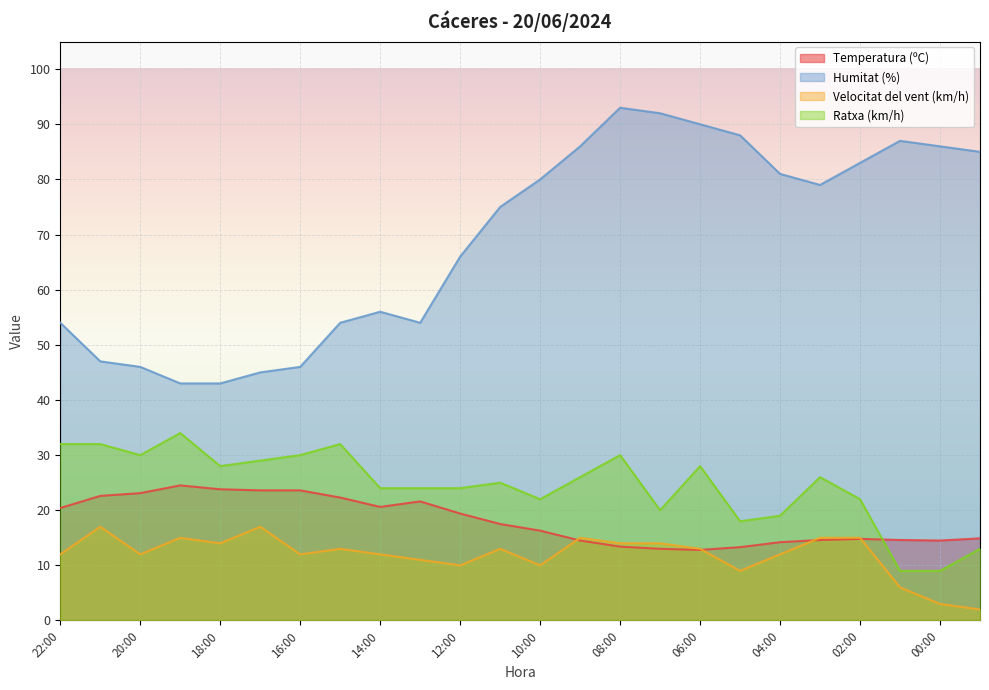

The value of Humitat (%) at 23:00 is 85.0. True or false?

True